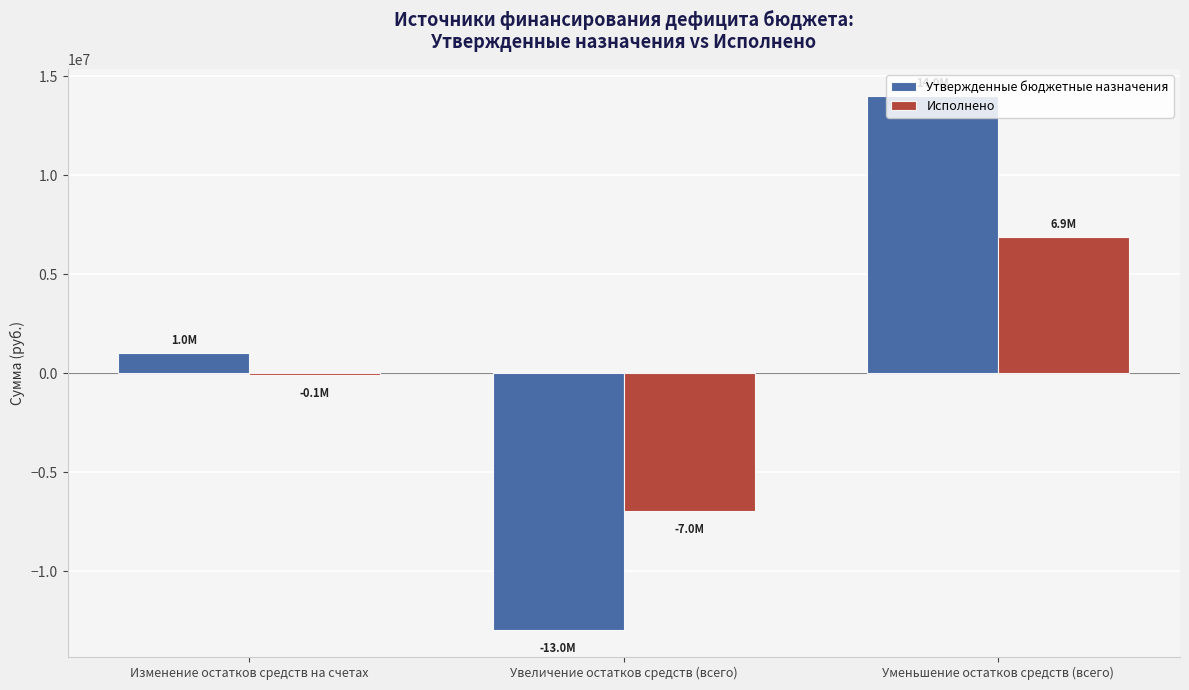

At which category does the chart reach its peak across all series?

Уменьшение остатков средств (всего)